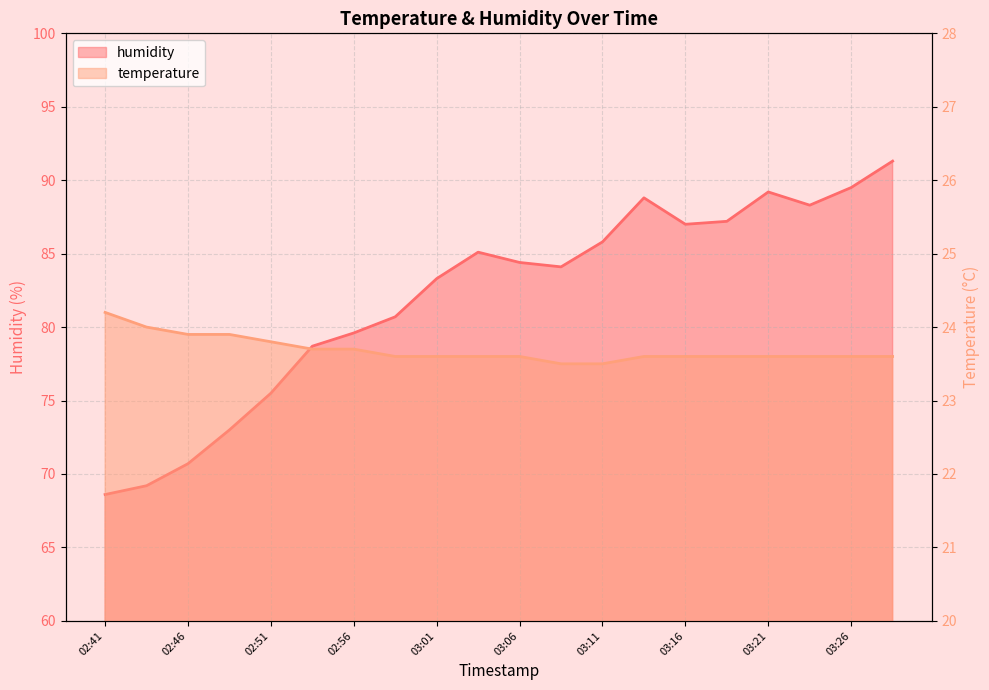

True or false: humidity and temperature cross at least once.

False